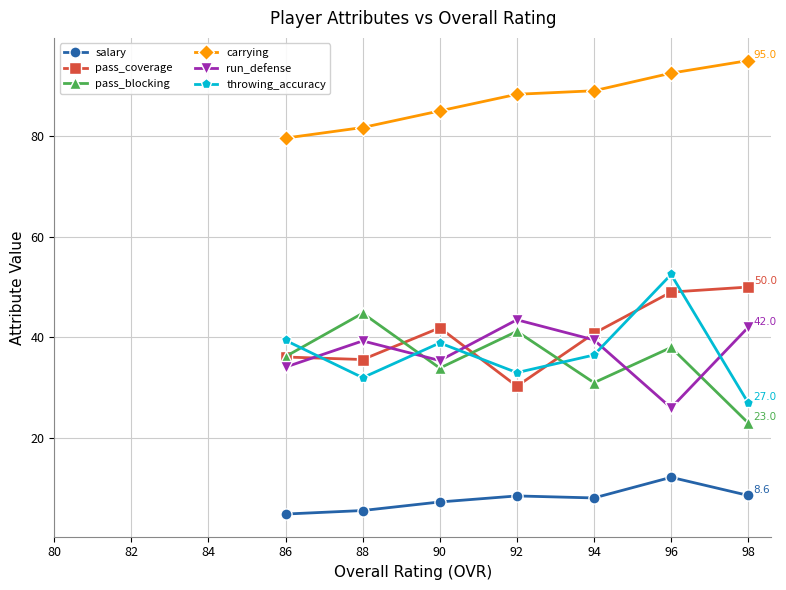

How many intersections are there between throwing_accuracy and run_defense?

5